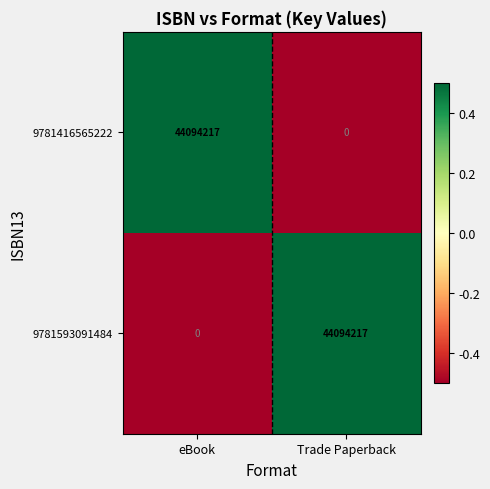

Is it true that 9781593091484 equals 44094217 at Trade Paperback?

True